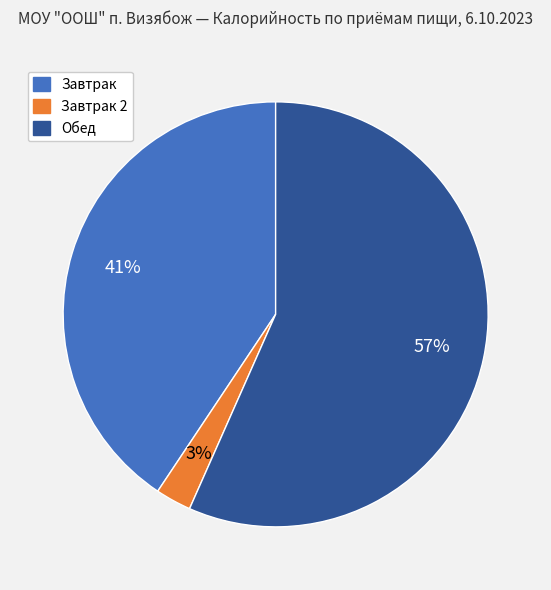

Does any single category account for the majority?

Yes